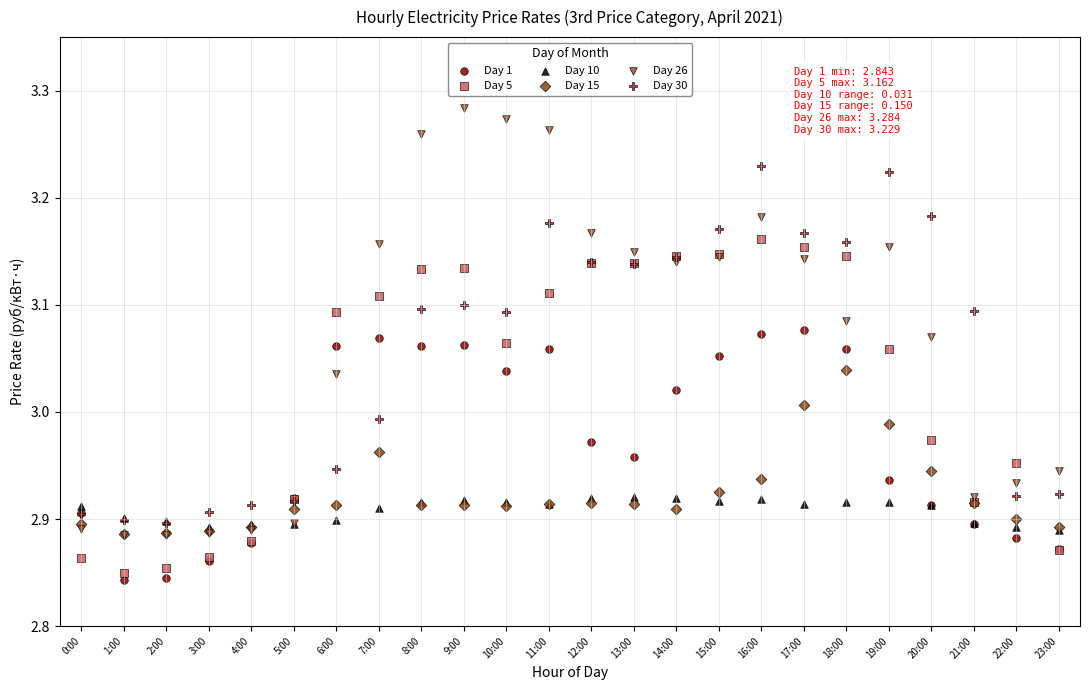

Which series has the largest Y range (max minus min)?

Day 26